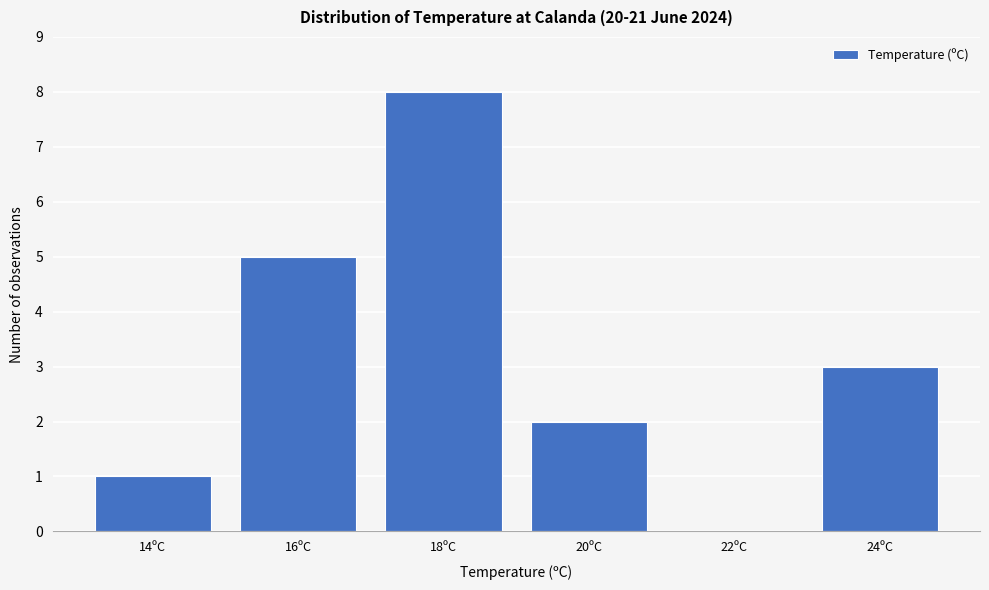

Reading left to right, transcribe all the data shown in this chart.

14ºC=1	16ºC=5	18ºC=8	20ºC=2	22ºC=0	24ºC=3